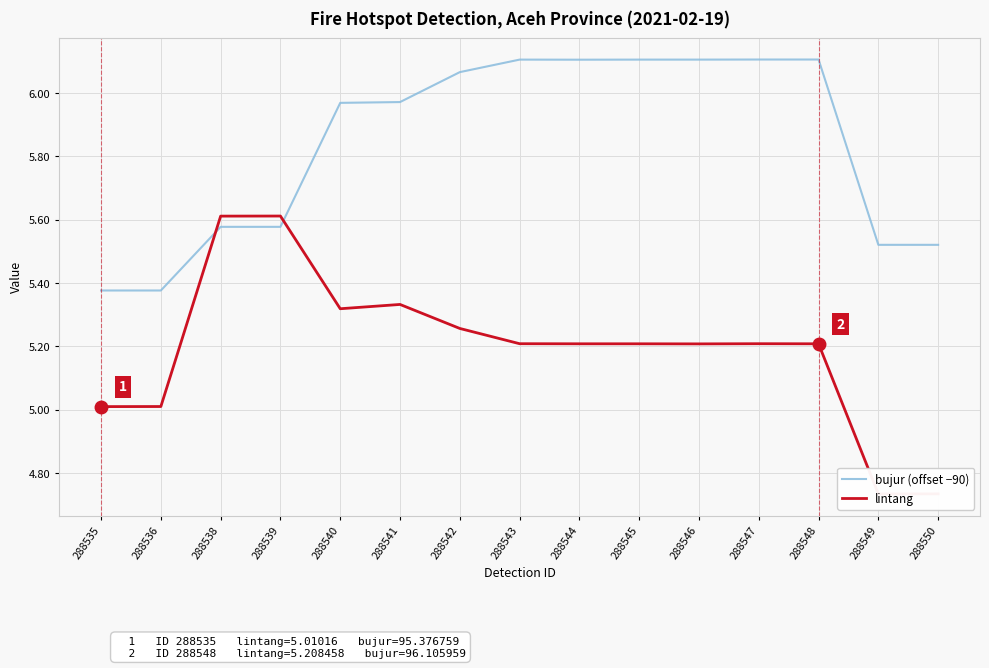

What is the difference between the second highest and second lowest values in the lintang series?

0.9